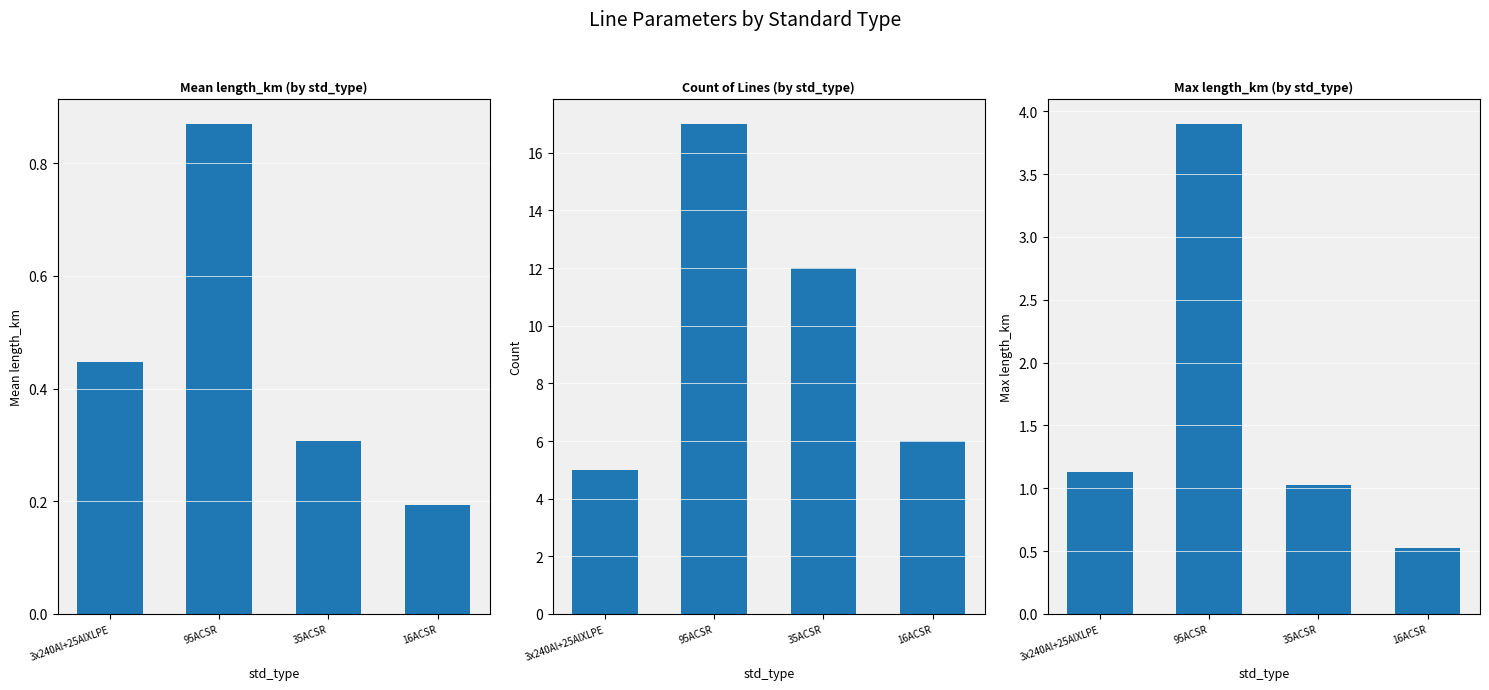

How many data points in max length_km are less than 1?

1